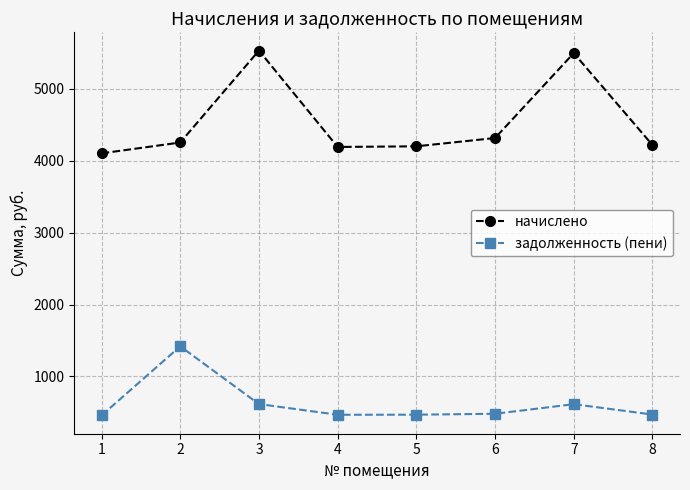

What is the value of the начислено point at the 8th from the left?

4219.5